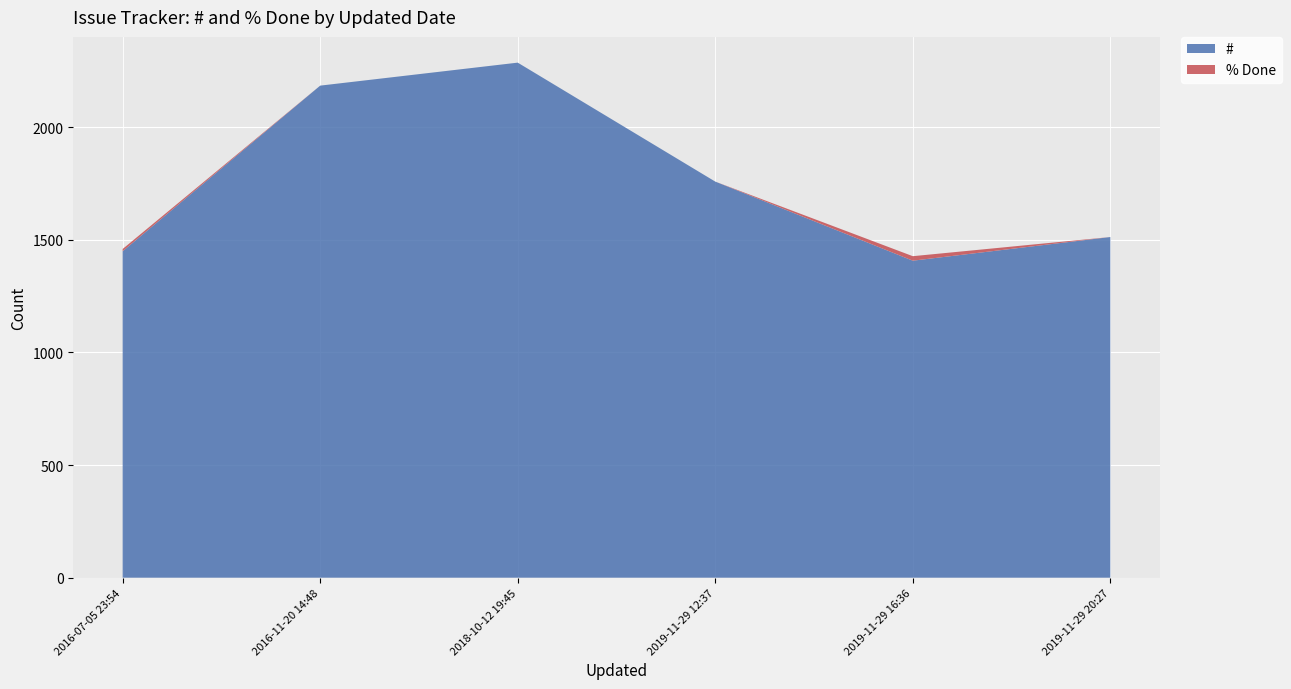

What is the difference between the second highest and minimum values in the # series?

777